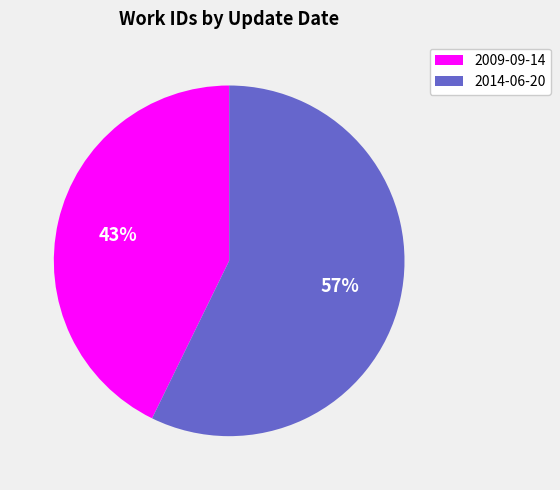

What is the ratio of the value at 2014-06-20 to the value at 2009-09-14?

1.3